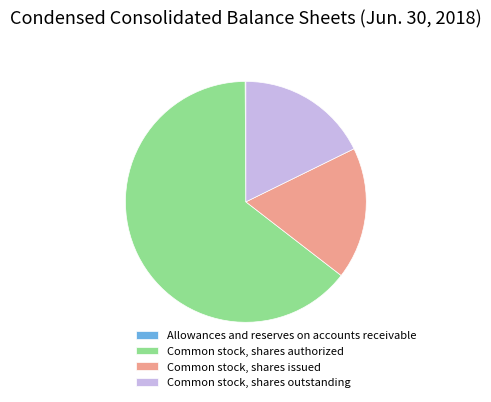

Do Common stock, shares outstanding and Common stock, shares authorized together represent more than half of the pie?

Yes